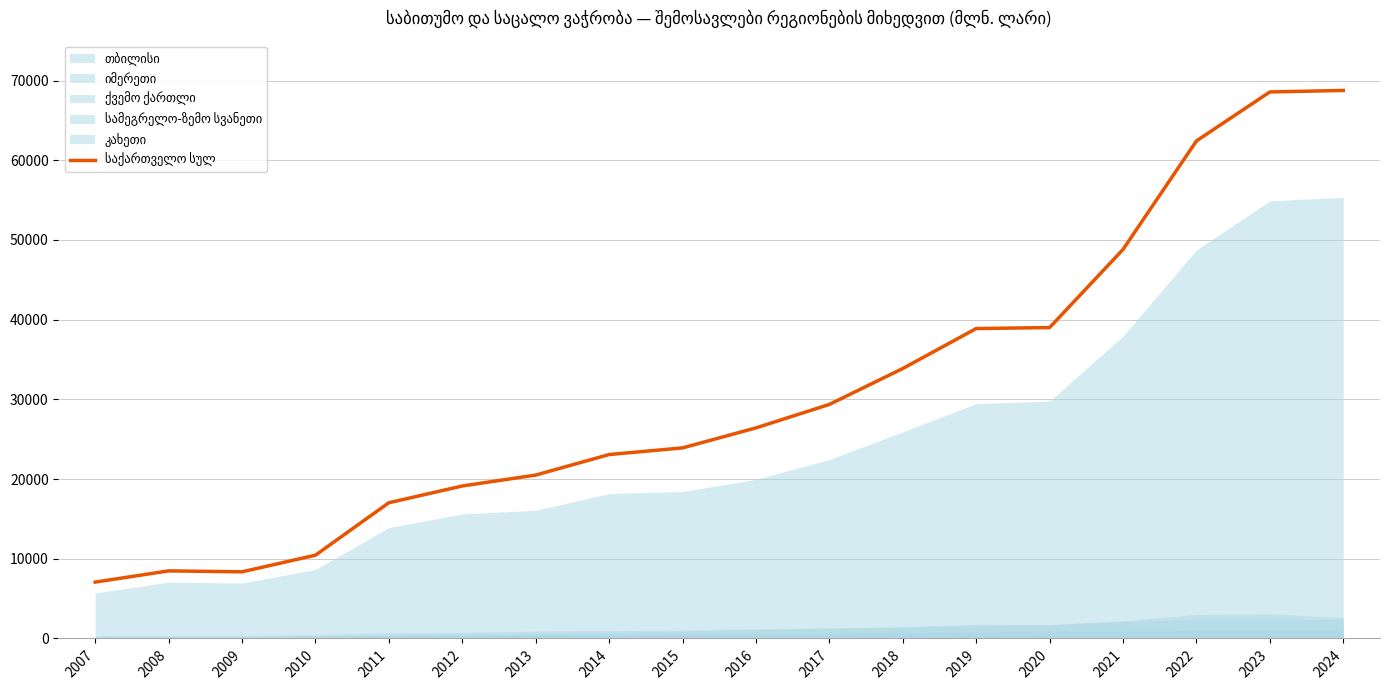

What is the maximum value shown in the chart?

68752.2